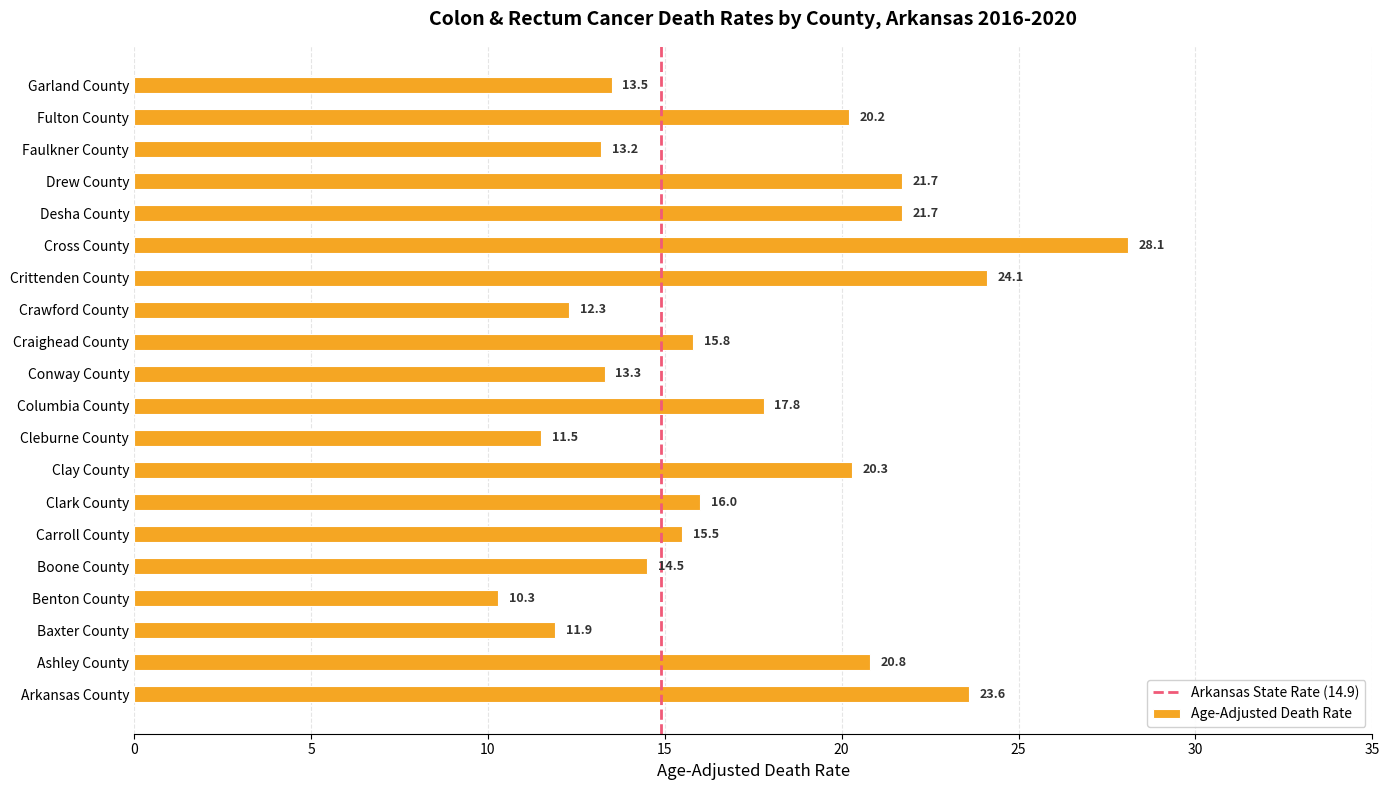

Which category has the lowest value across all series?

Benton County